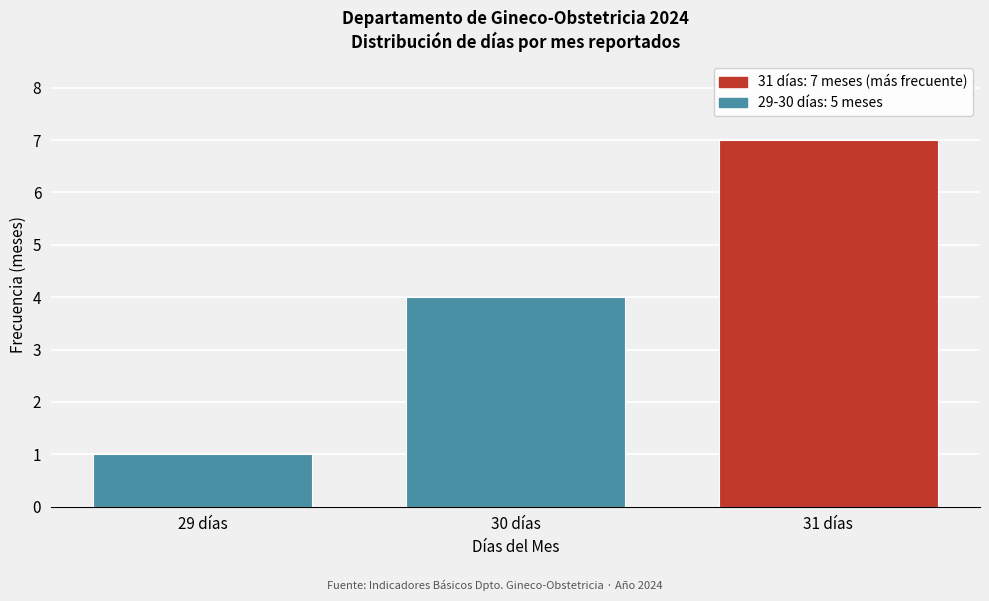

Reading right to left, extract all data points from this chart.

31 días=7	30 días=4	29 días=1